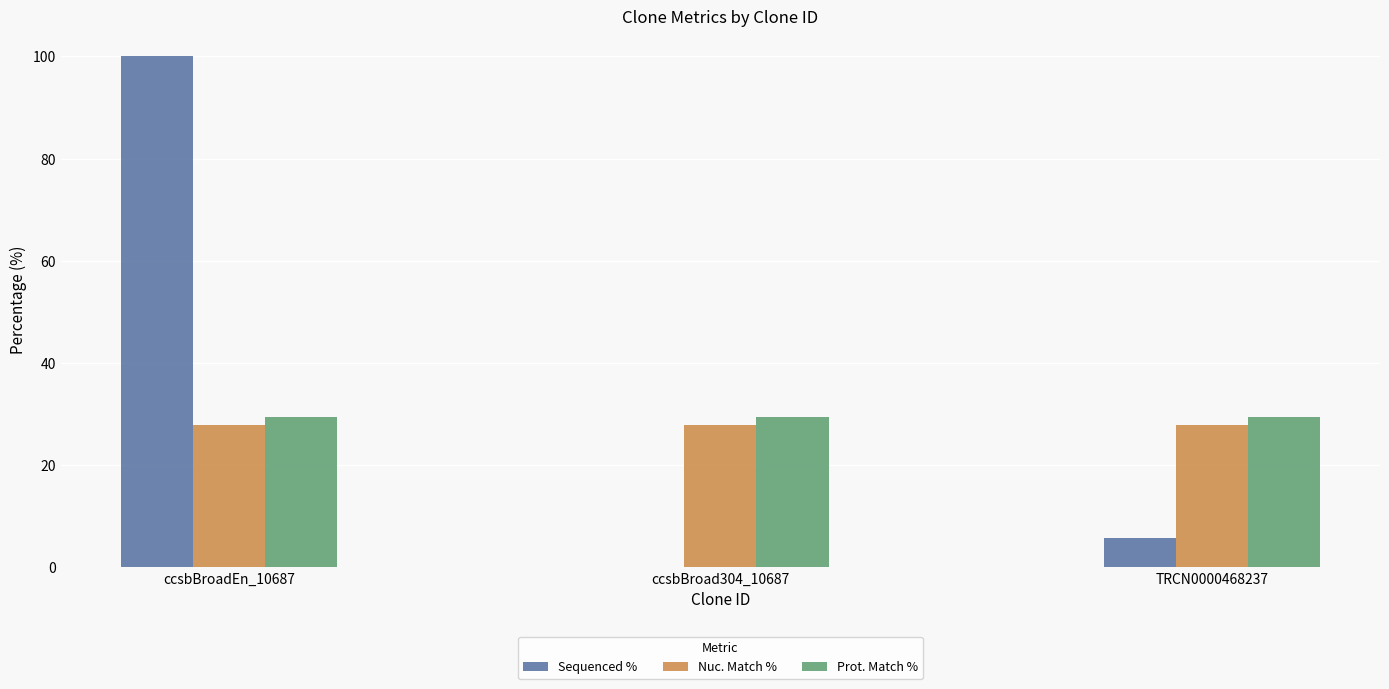

What is the sum of the Nuc. Match % values at ccsbBroadEn_10687 and TRCN0000468237?

55.6